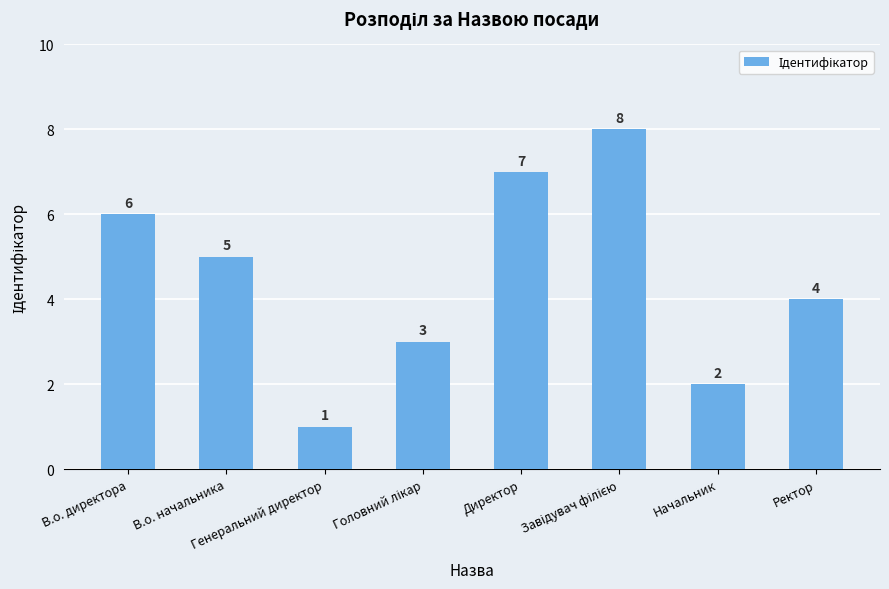

Does the chart contain any negative values?

No